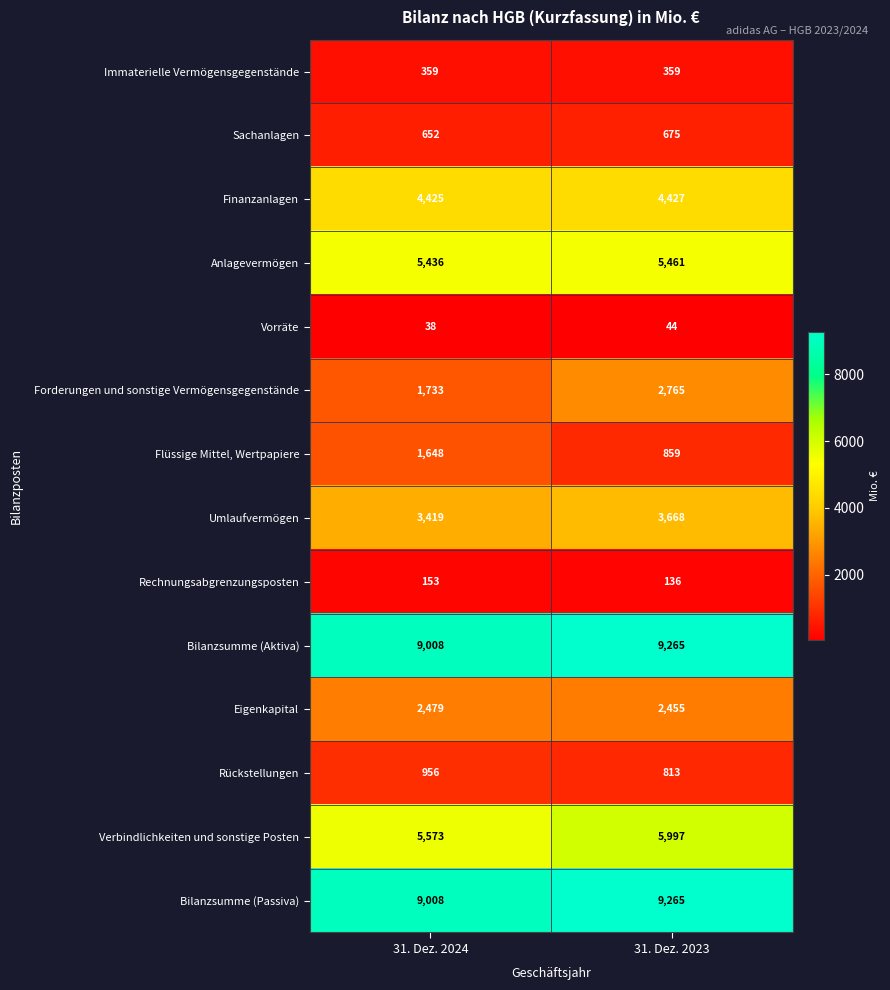

Is it true that Immaterielle Vermögensgegenstände equals 359 at 31. Dez. 2023?

True